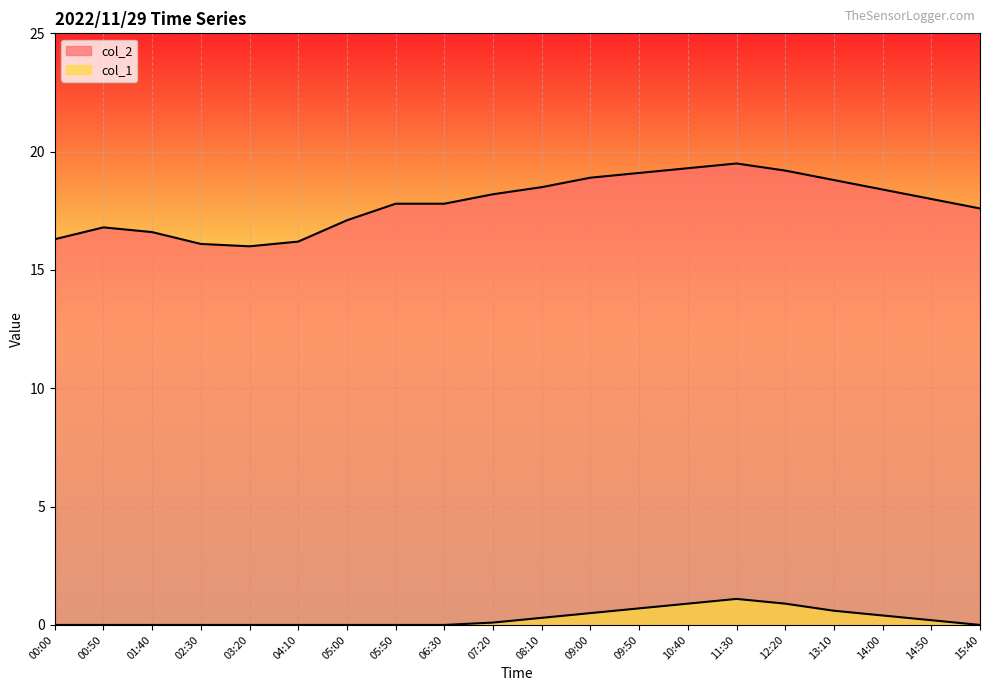

What is the difference between the col_2 values at 13:10 and 01:40?

2.2